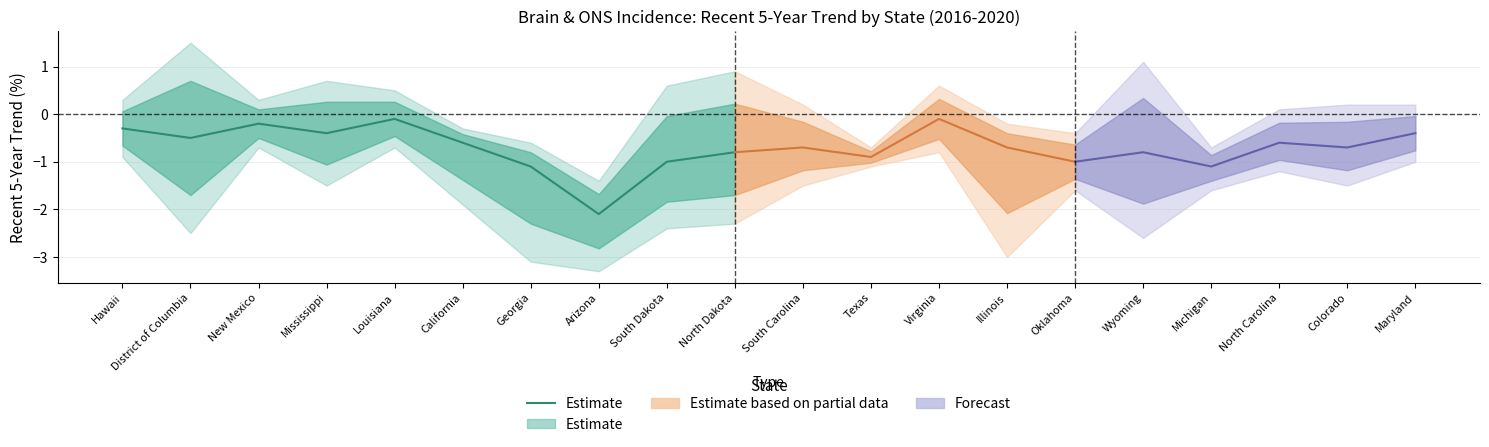

Count the number of data series in this chart.

1